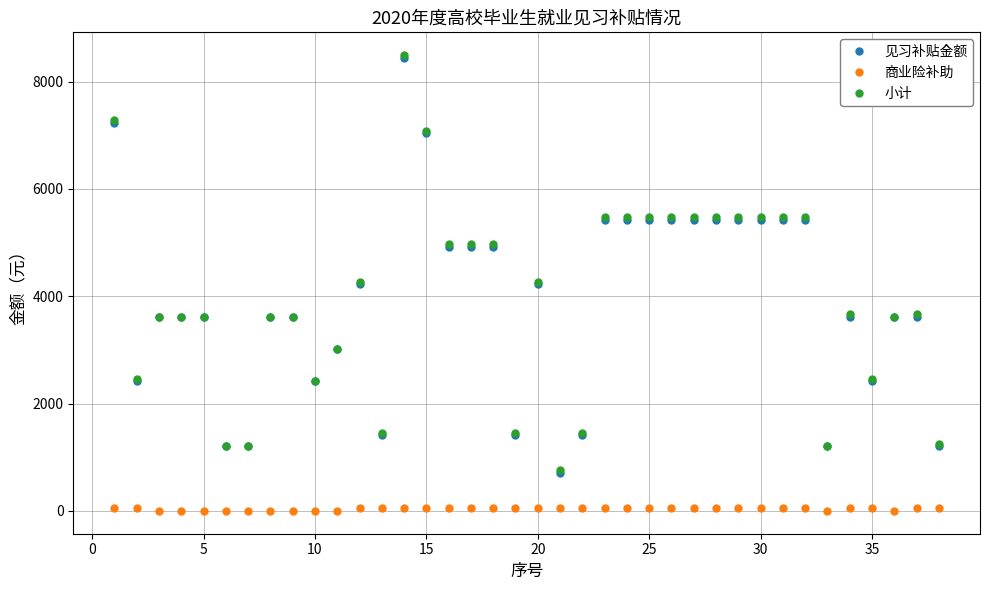

True or false: 小计 and 商业险补助 cross at least once.

False